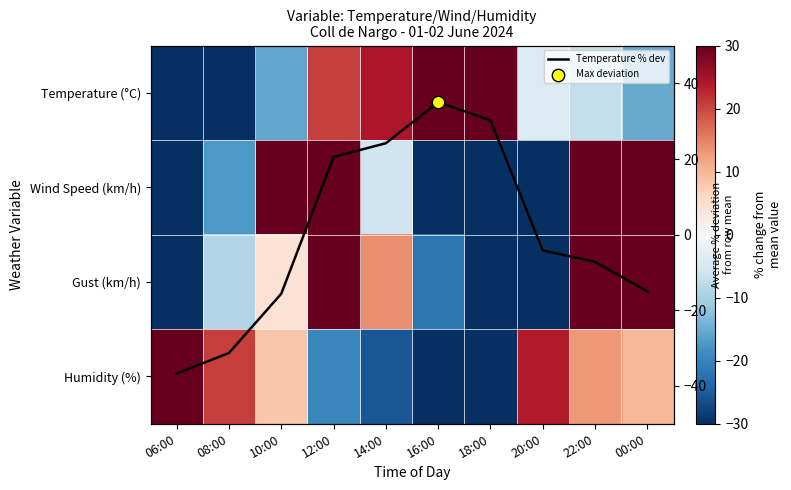

Between 12:00 and 14:00, which is larger?

14:00